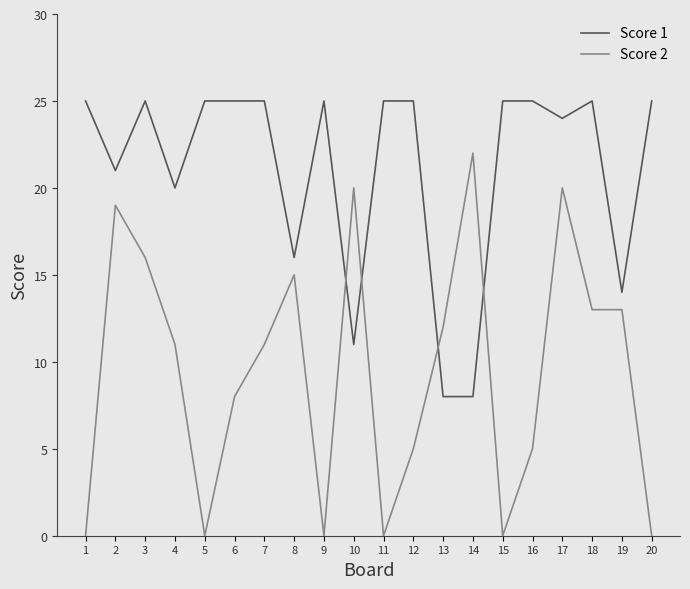

What is the sum of all Score 1 values?

422